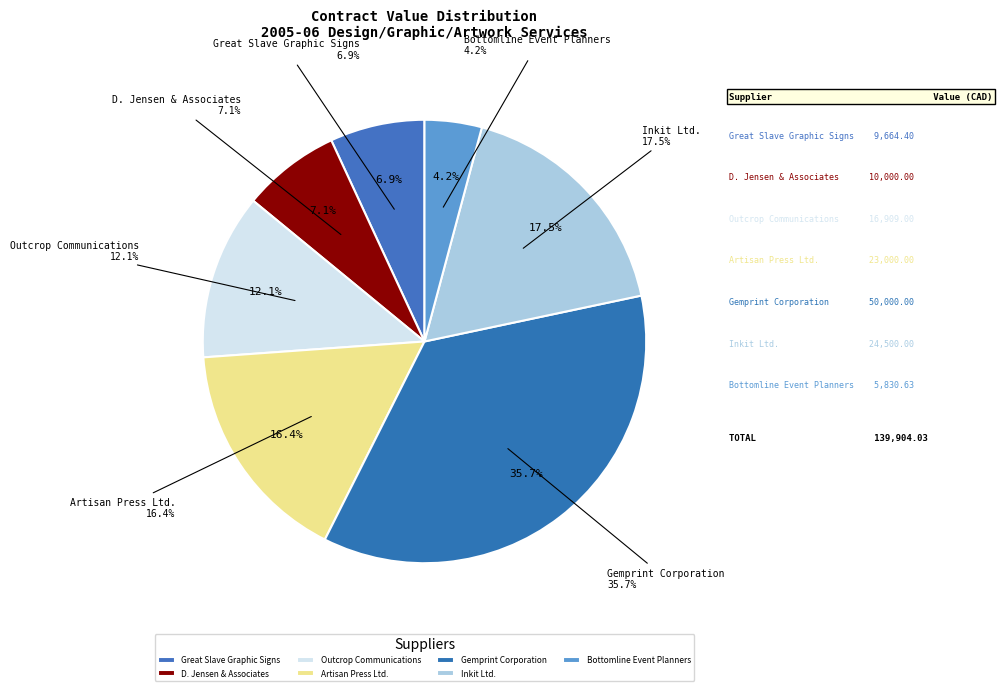

How many slices are in this pie chart?

7